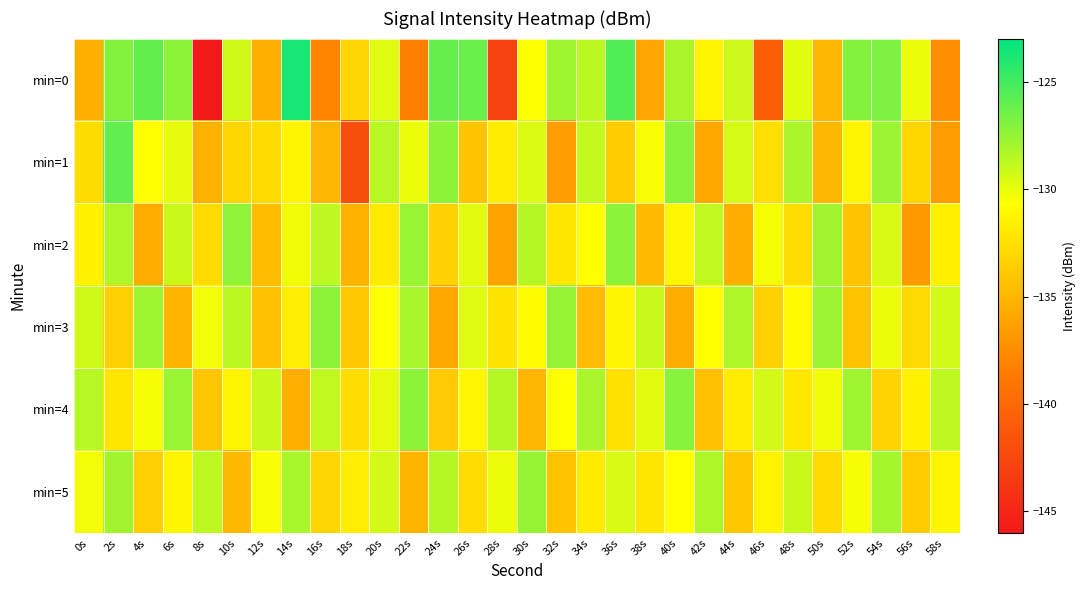

What is the smallest value displayed?

-145.8